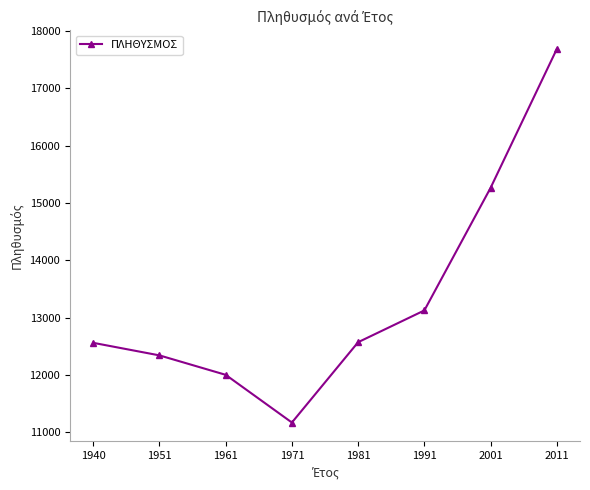

At which label is the value closest to 14429?

2001